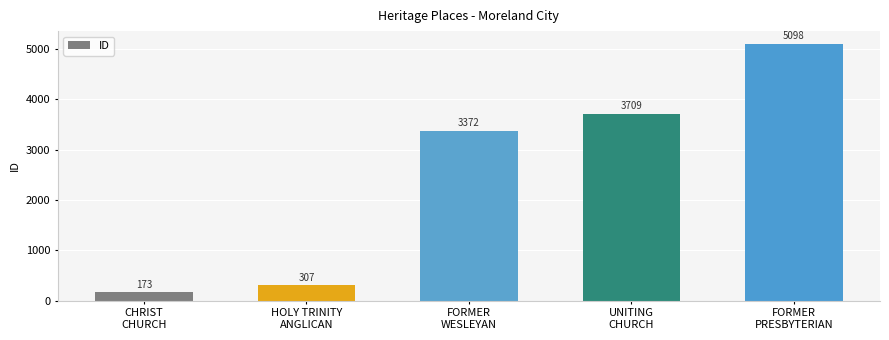

At which category does the chart reach its peak across all series?

FORMER
PRESBYTERIAN